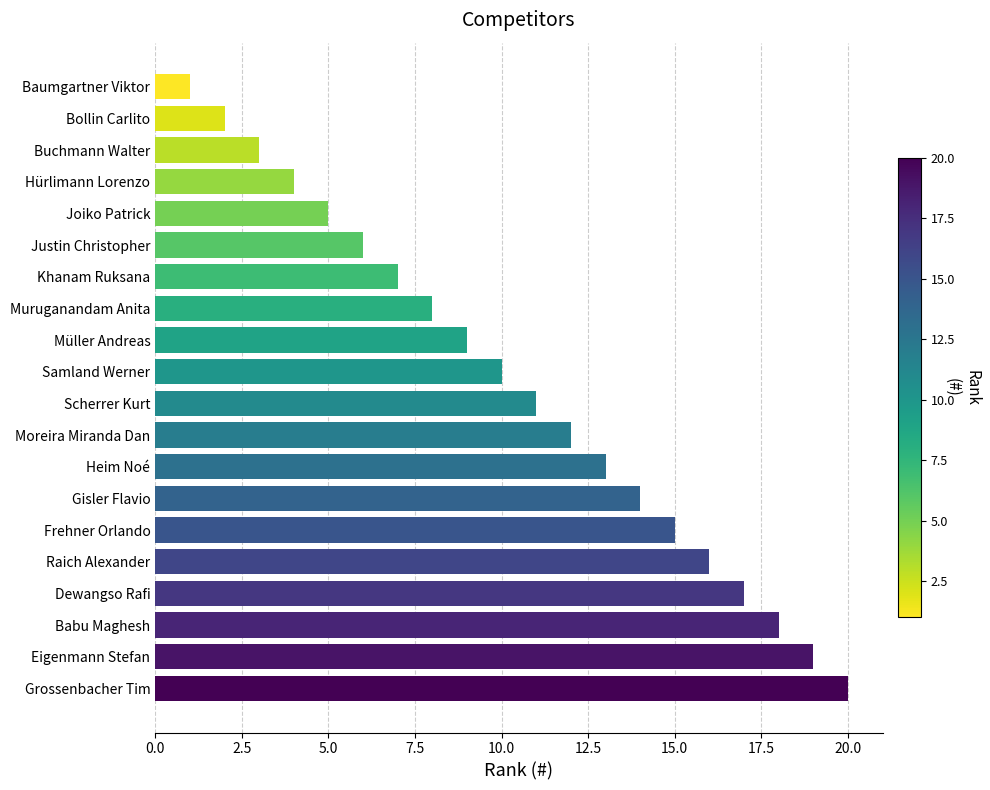

Rank the categories by value from lowest to highest.

Baumgartner Viktor, Bollin Carlito, Buchmann Walter, Hürlimann Lorenzo, Joiko Patrick, Justin Christopher, Khanam Ruksana, Muruganandam Anita, Müller Andreas, Samland Werner, Scherrer Kurt, Moreira Miranda Dan, Heim Noé, Gisler Flavio, Frehner Orlando, Raich Alexander, Dewangso Rafi, Babu Maghesh, Eigenmann Stefan, Grossenbacher Tim